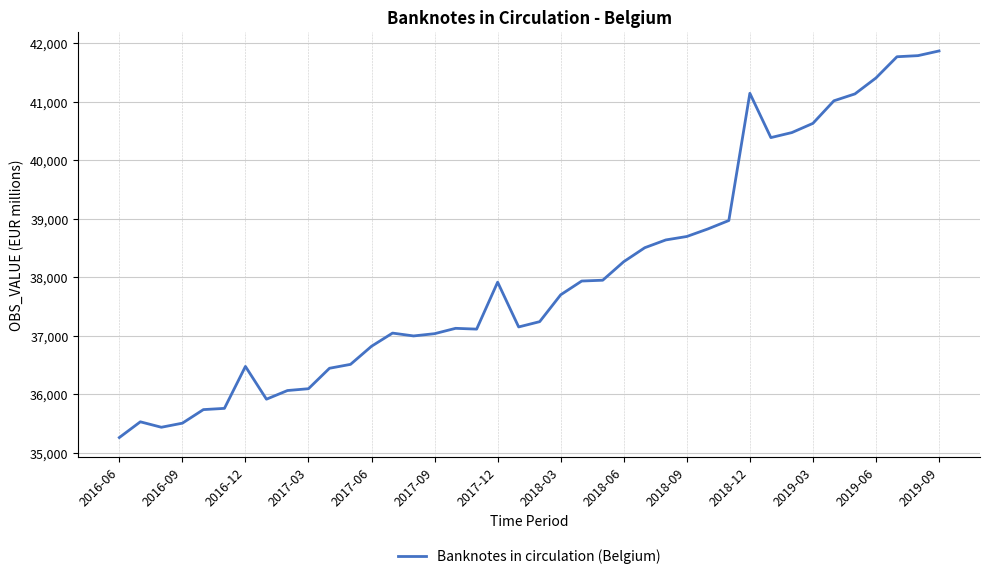

What is the difference between the maximum and minimum values?

6611.3